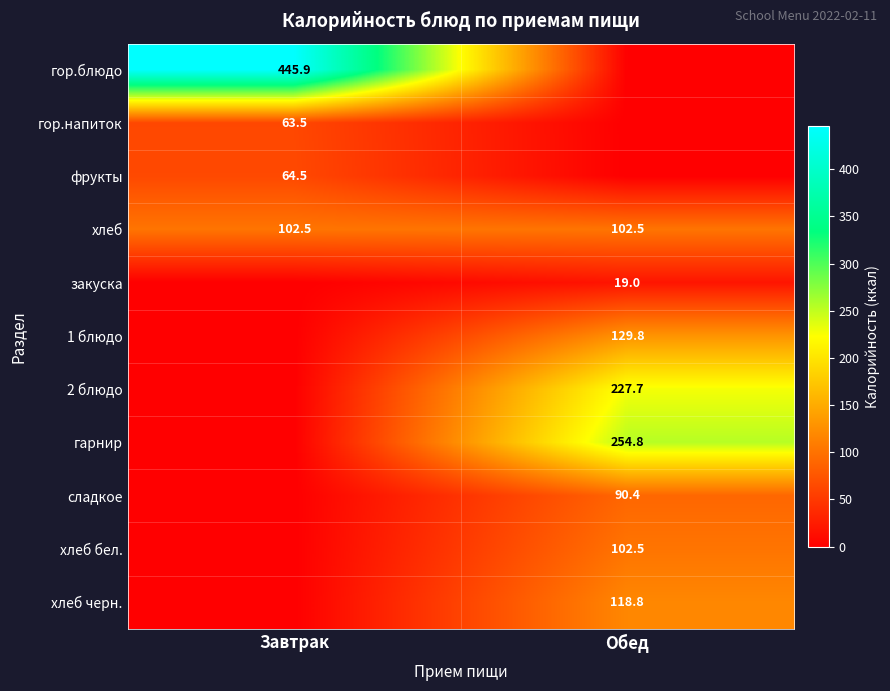

What is the average value of the хлеб series?

102.5